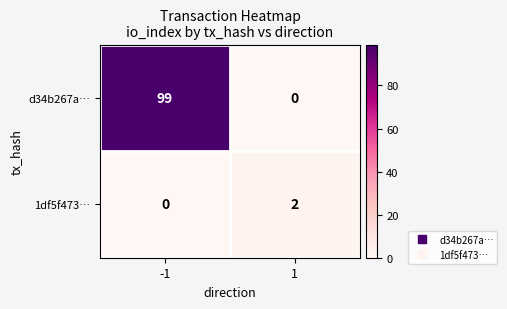

Which series changed the most between -1 and 1?

d34b267a…